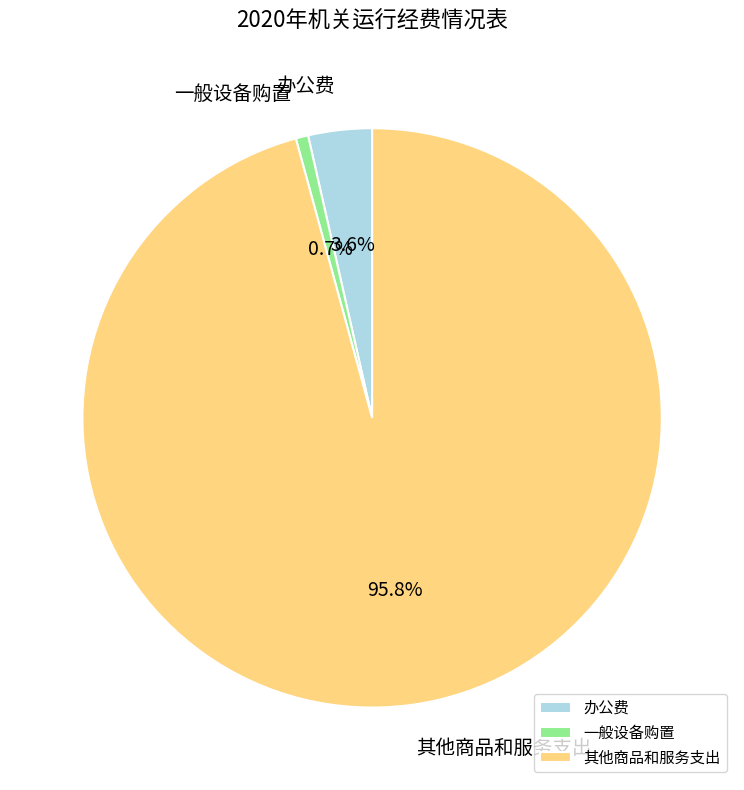

What is the smallest slice in the pie chart?

一般设备购置